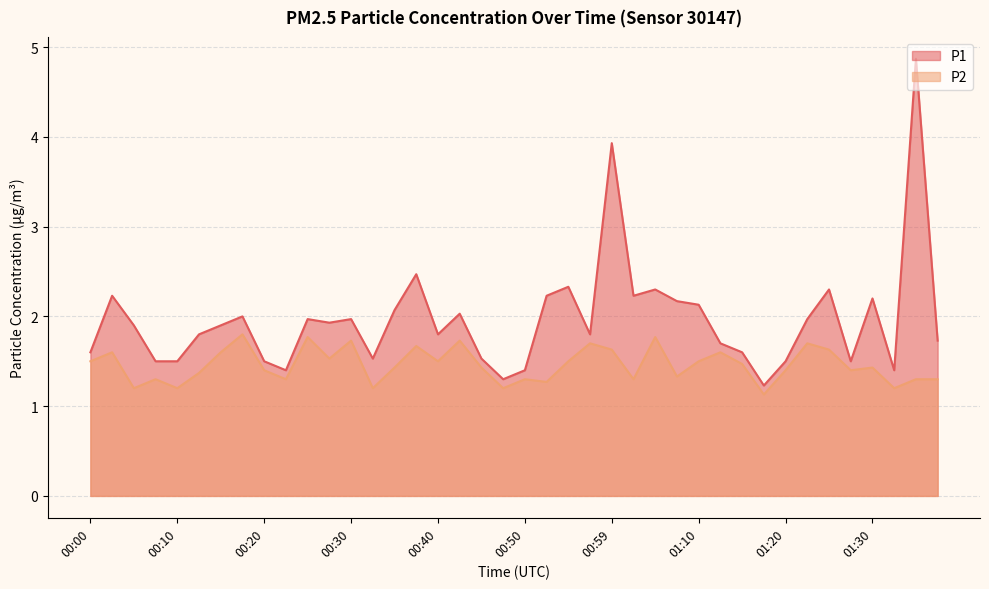

Where is P1 nearest to the value 3?

00:37